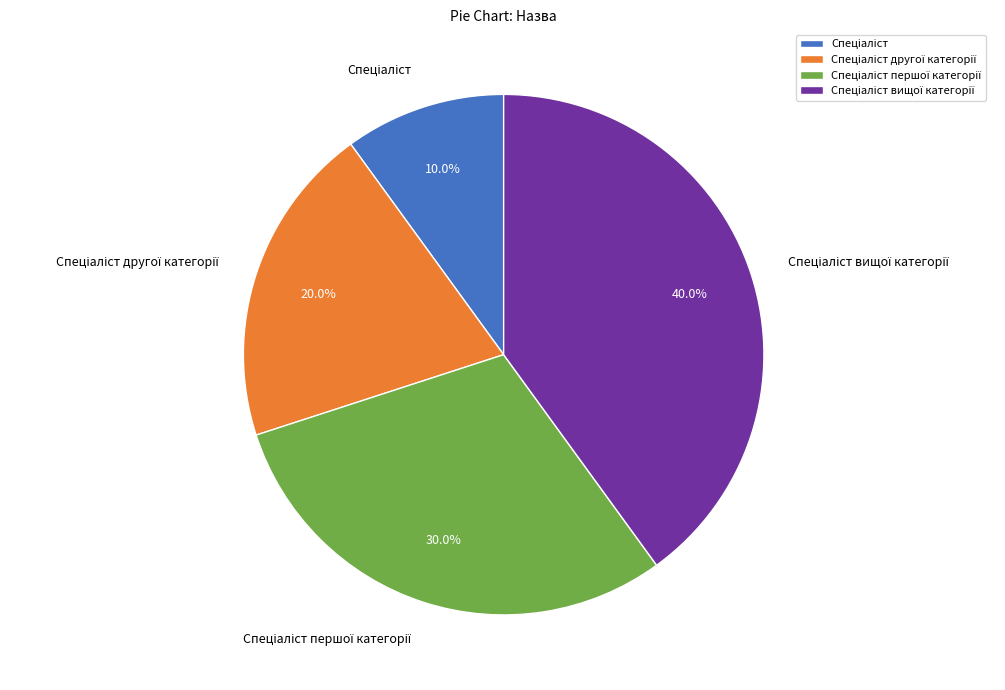

Is there a majority slice in this chart?

No